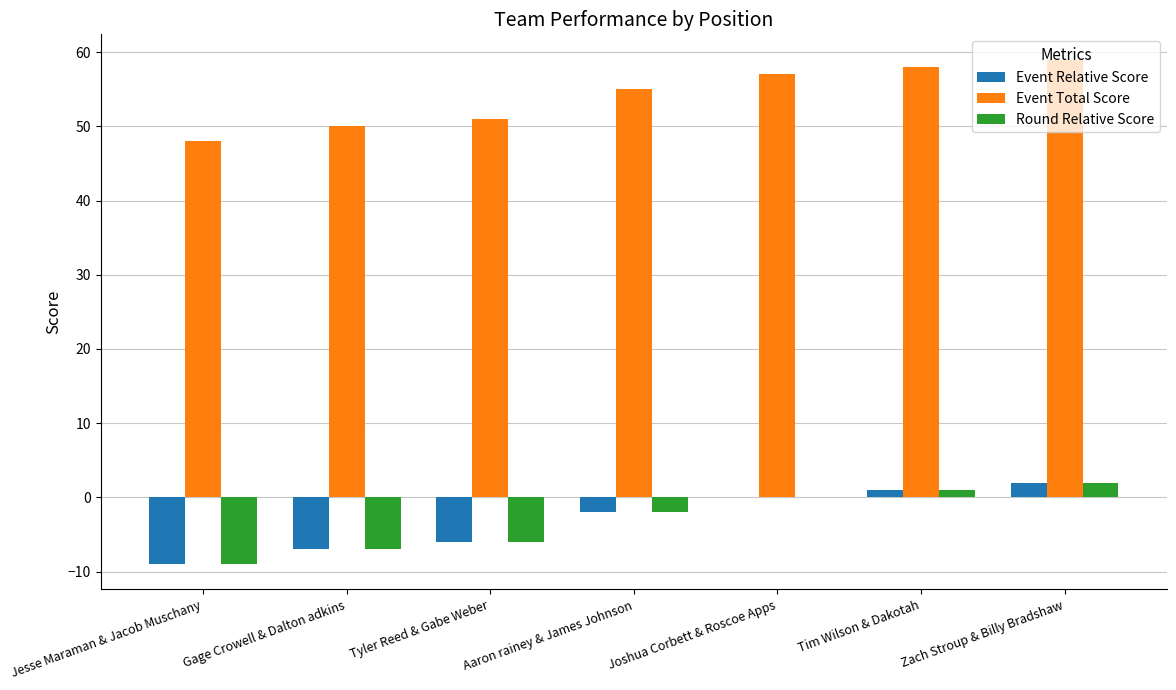

Which series has the largest total across all categories?

Event Total Score